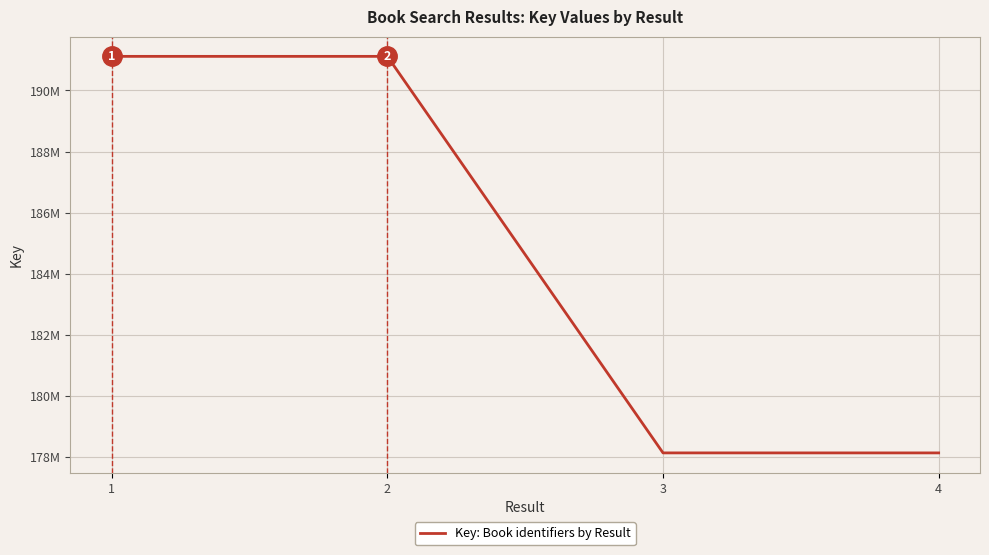

Reading right to left, list all the values displayed in this chart.

4=178133746	3=178134125	2=191116859	1=191116762